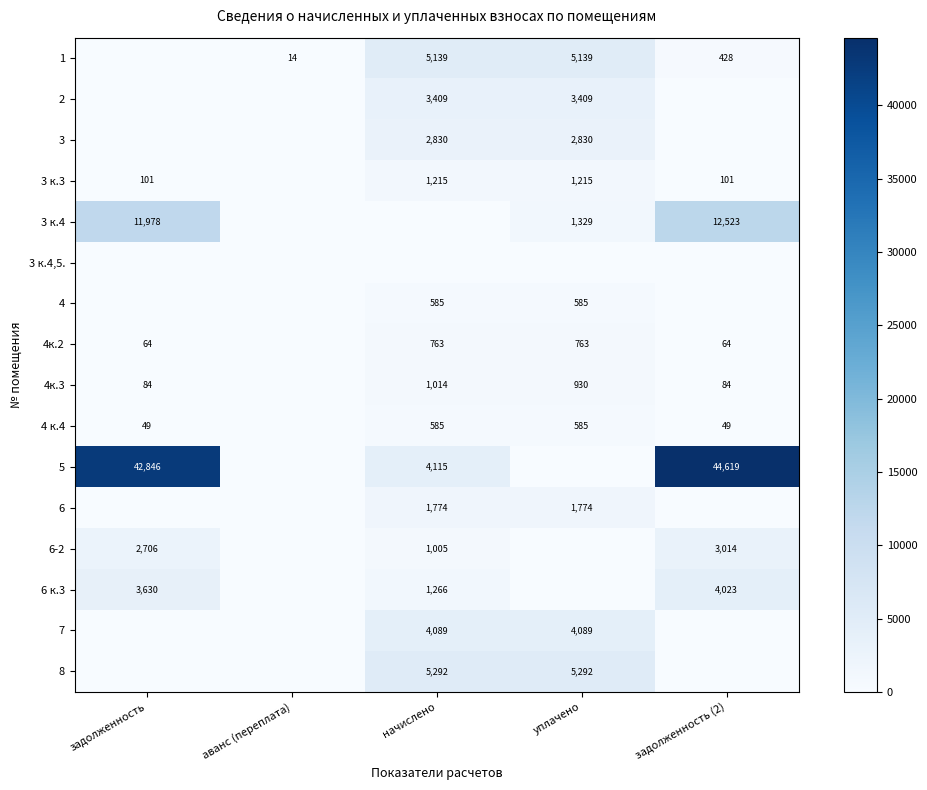

The 4 к.4 series shows 69 at задолженность. True or false?

False